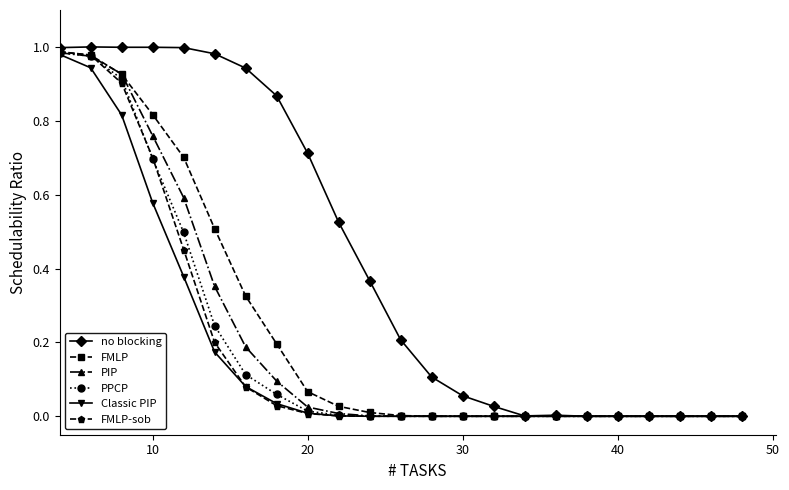

Which series has the largest total across all categories?

no blocking